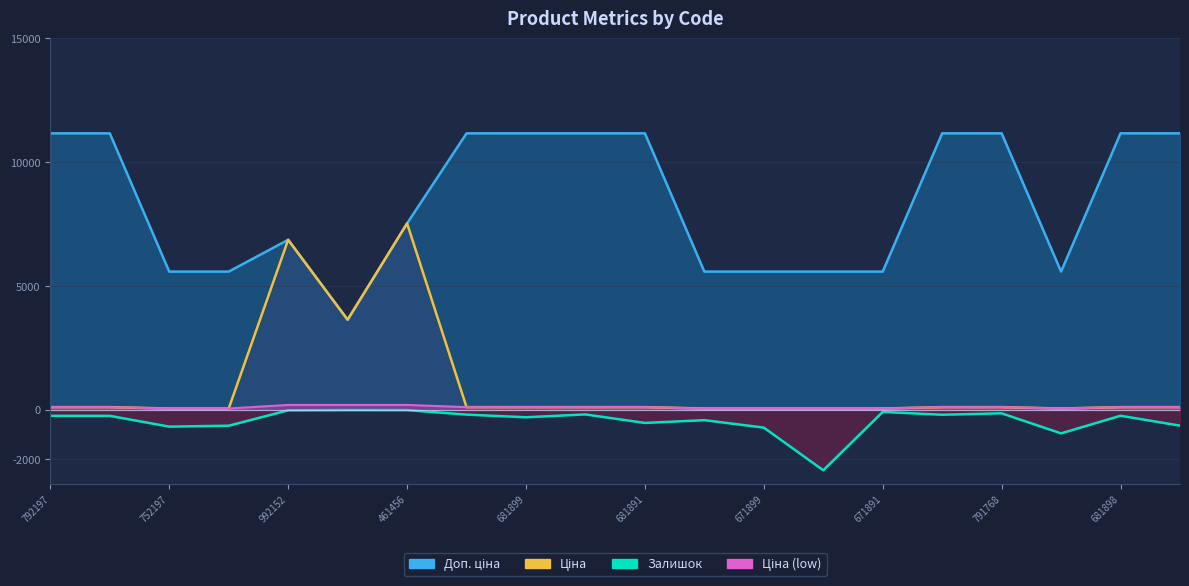

True or false: Ціна and Залишок cross at least once.

False